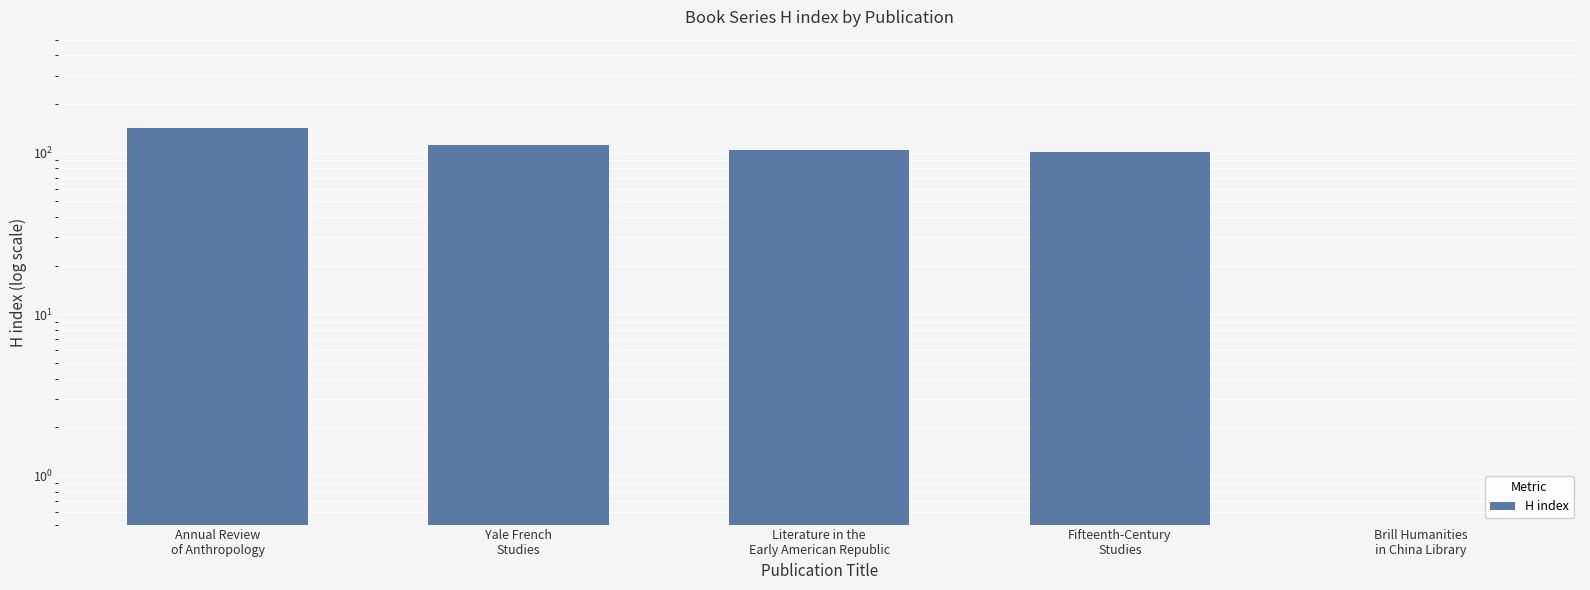

What is the change in value from Yale French
Studies to Brill Humanities
in China Library?

-112